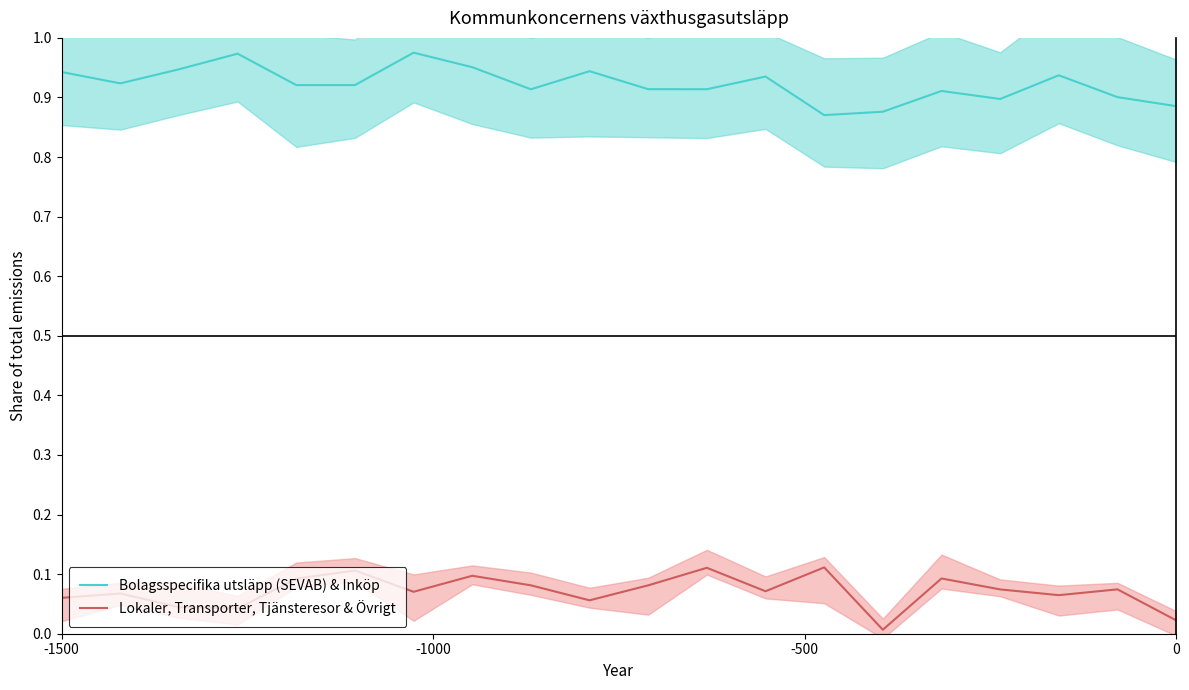

True or false: Bolagsspecifika utsläpp (SEVAB) & Inköp and Lokaler, Transporter, Tjänsteresor & Övrigt cross at least once.

False